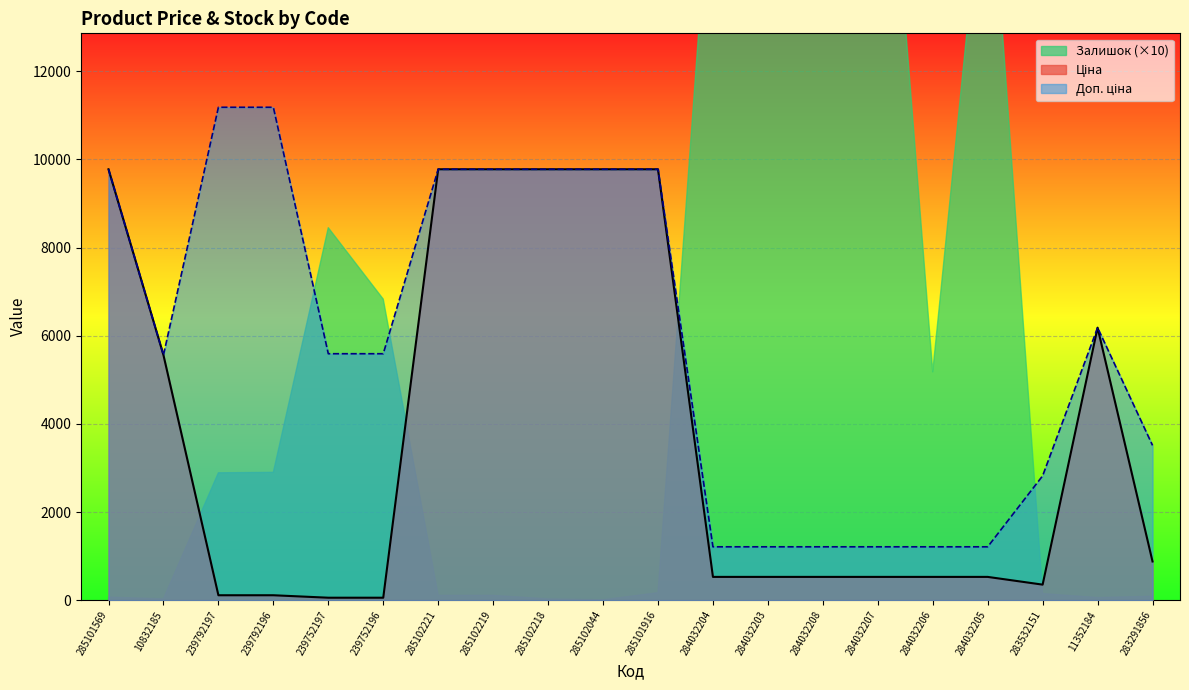

How many interior local peaks does the Ціна series have?

1